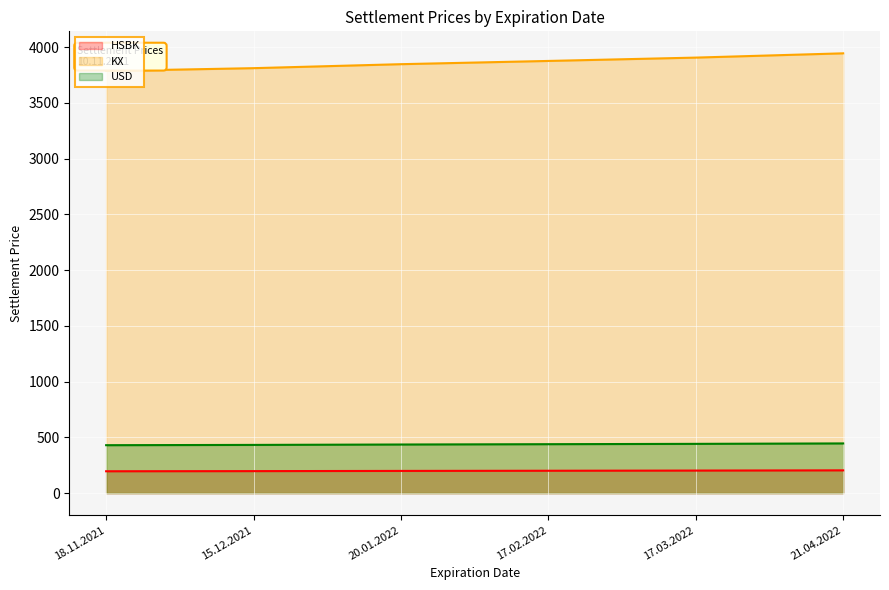

At how many categories does at least one series exceed 3833?

4